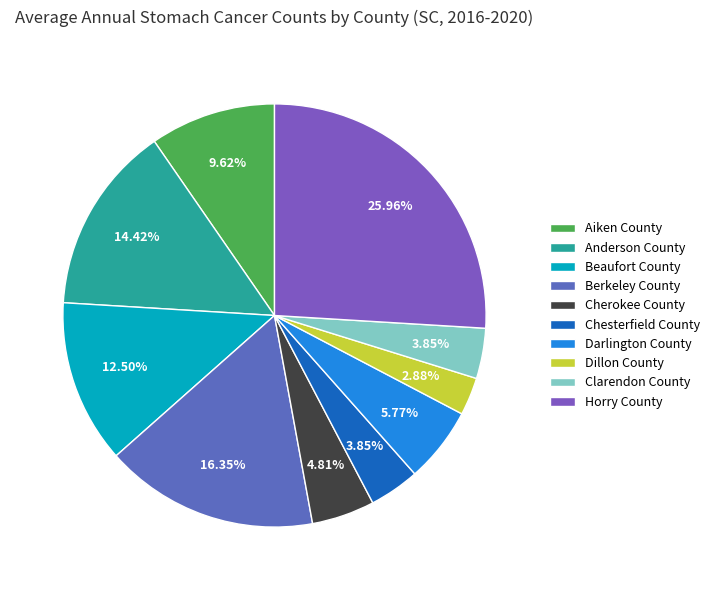

Does Darlington County account for over 50% of the chart?

No